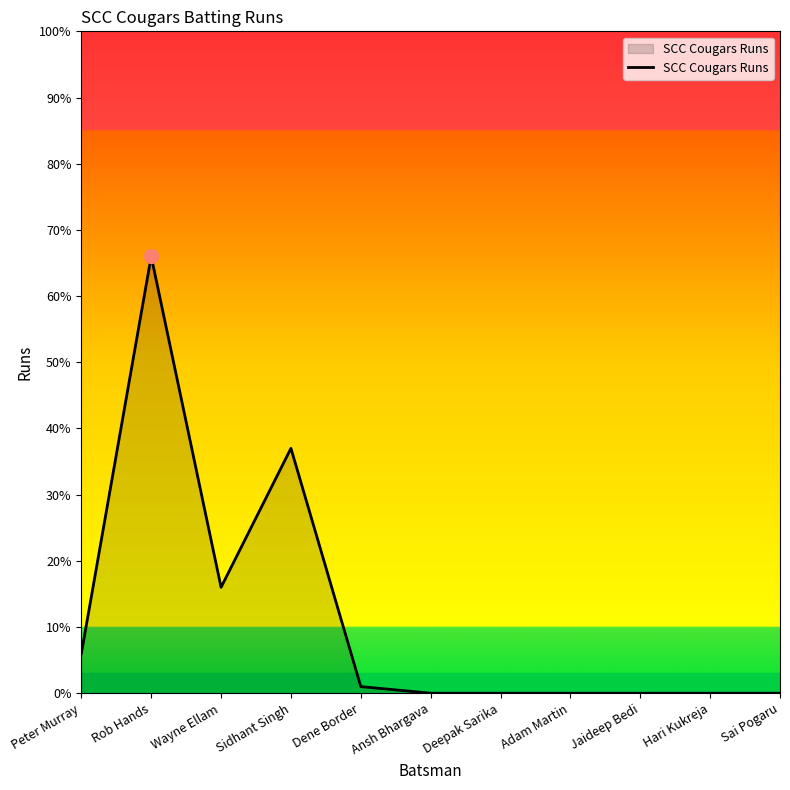

At which category does the data reach its first local peak?

Rob Hands